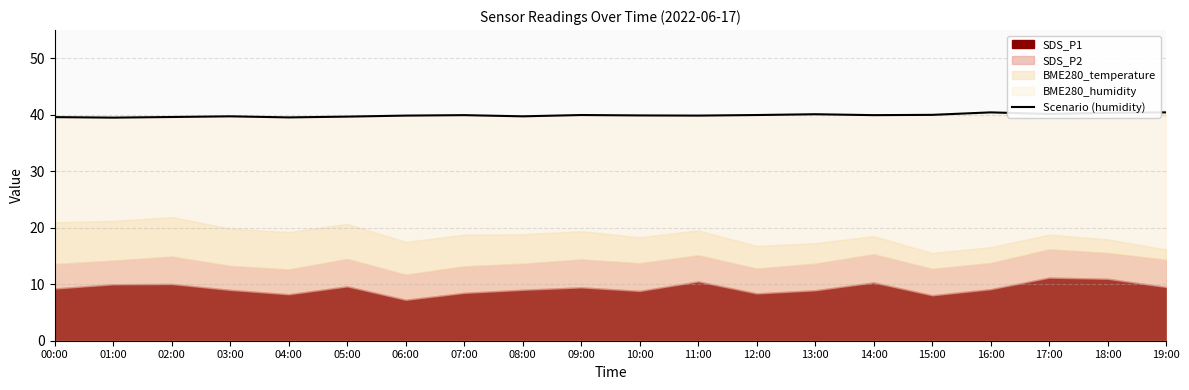

How many interior local valleys (lower than both neighbors) does the data have?

6